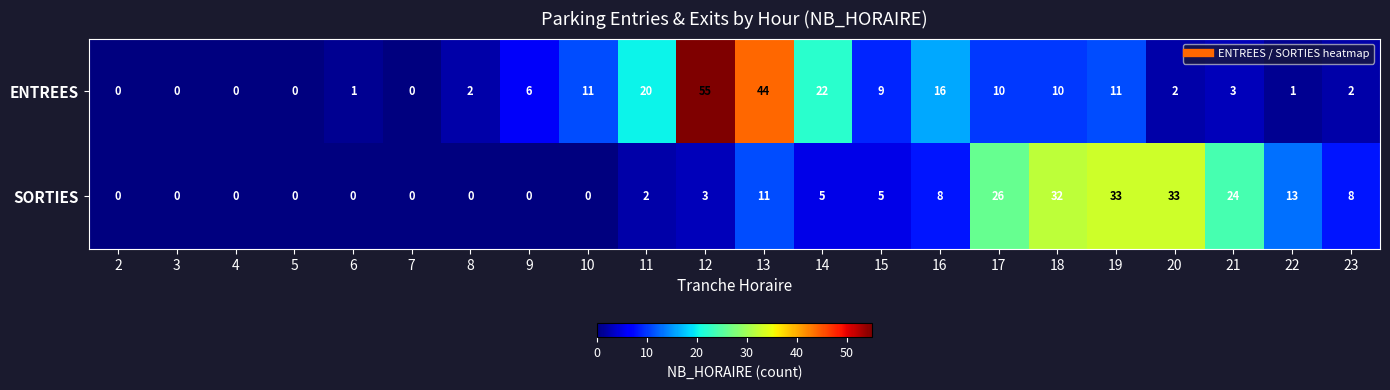

How many data points does each series have?

22